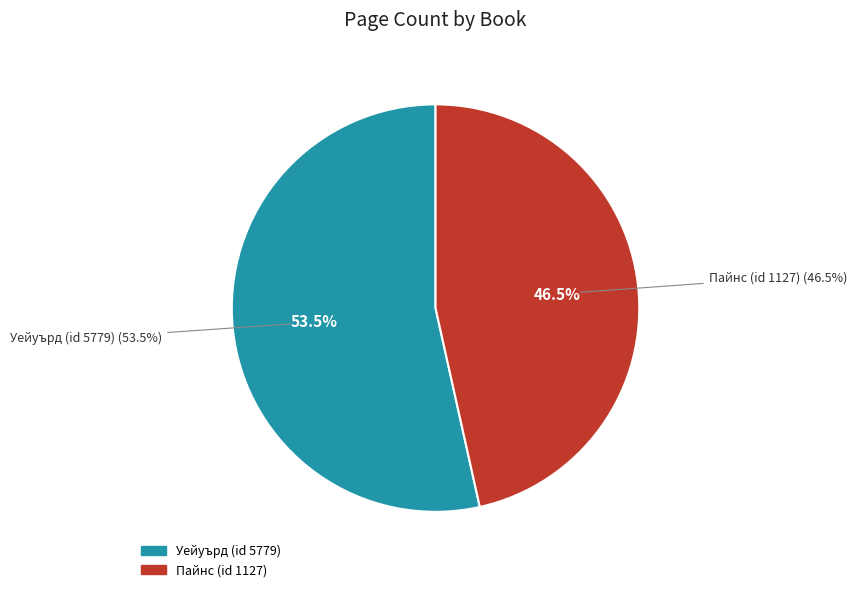

What is the change in value from Уейуърд (id 5779) to Пайнс (id 1127)?

-48